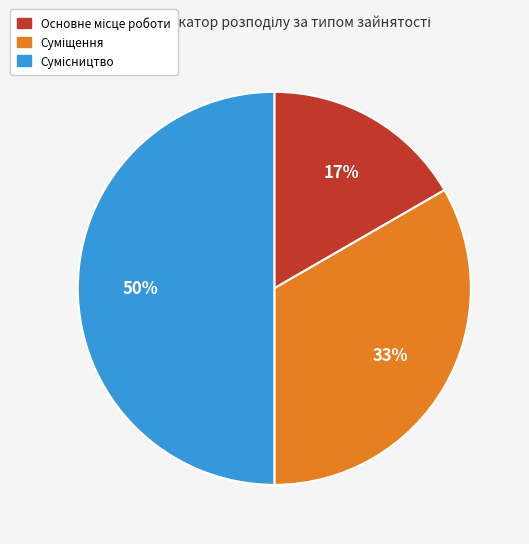

To the nearest percent, what is the average slice percentage?

33%